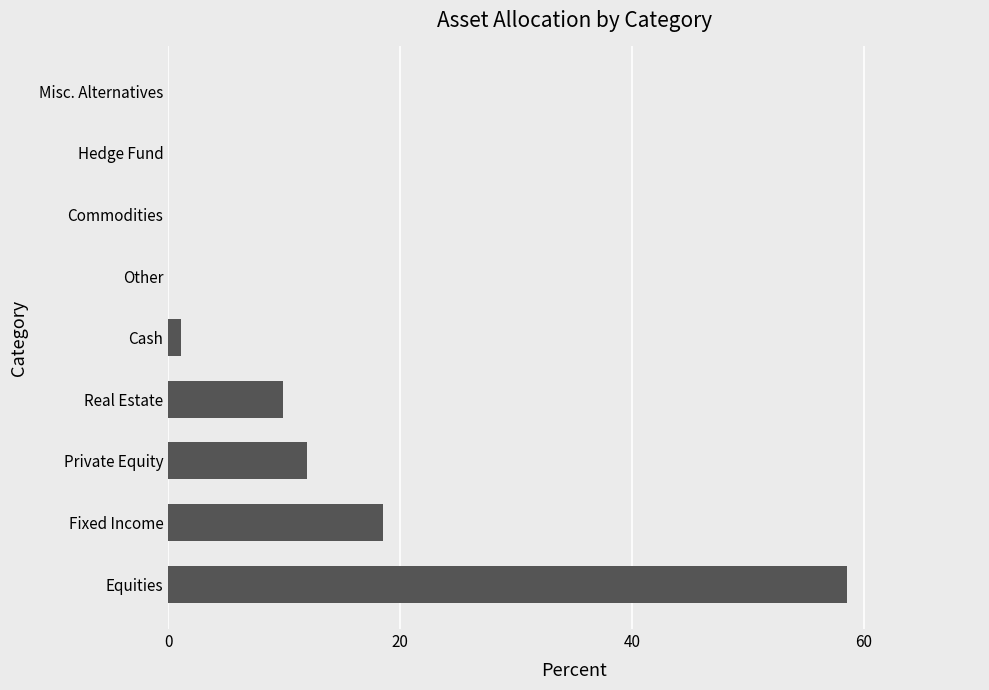

Reading bottom to top, what are all the values shown in this chart?

Equities=58.5	Fixed Income=18.5	Private Equity=12.0	Real Estate=9.9	Cash=1.1	Other=0.0	Commodities=0.0	Hedge Fund=0.0	Misc. Alternatives=0.0